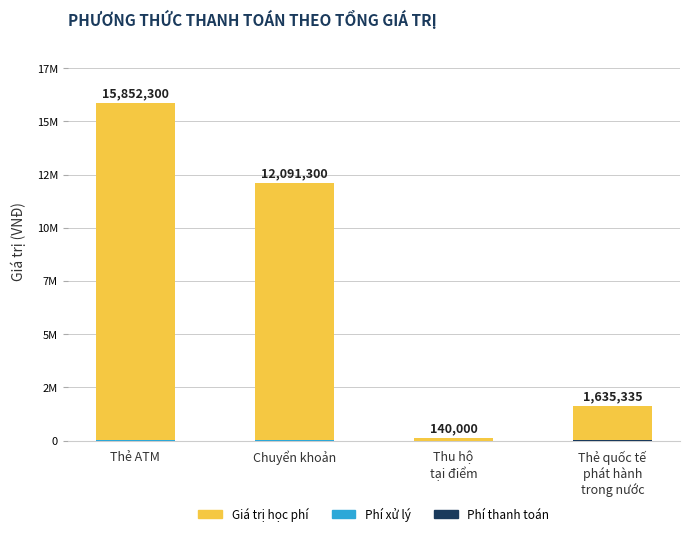

Are the bars horizontal?

No